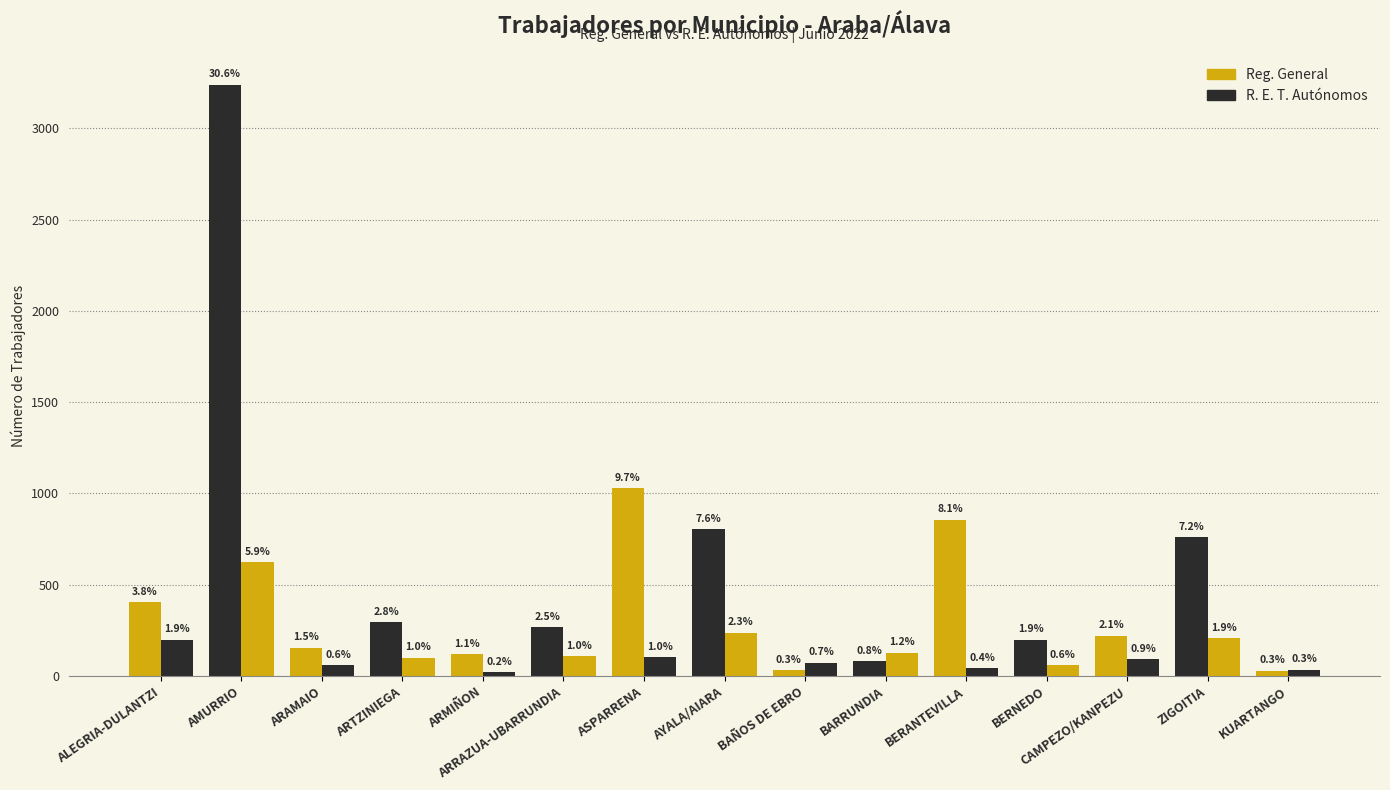

At how many categories does at least one series exceed 819?

3